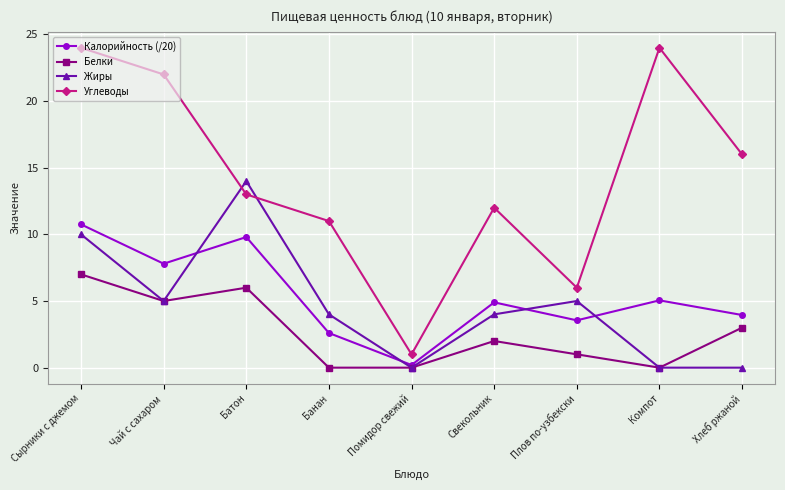

Which series changed the most between Помидор свежий and Свекольник?

Углеводы